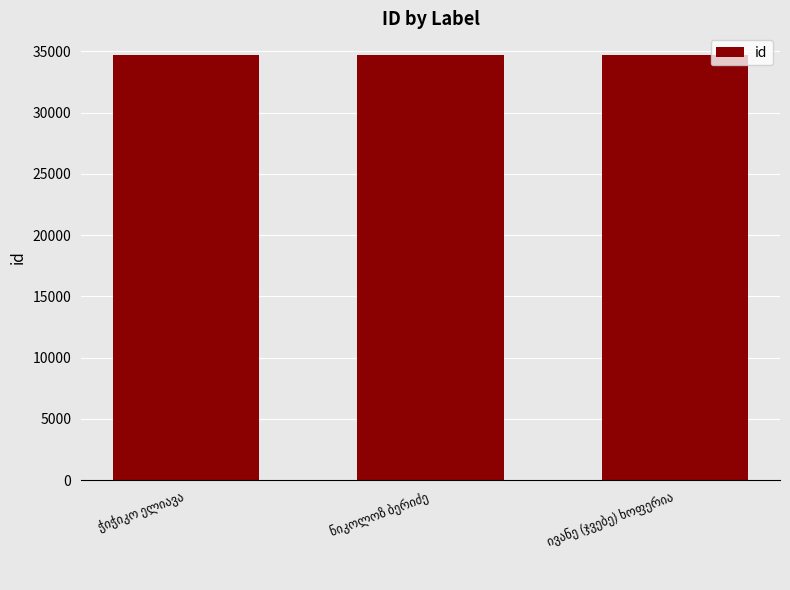

What is the minimum value shown in the chart?

34721